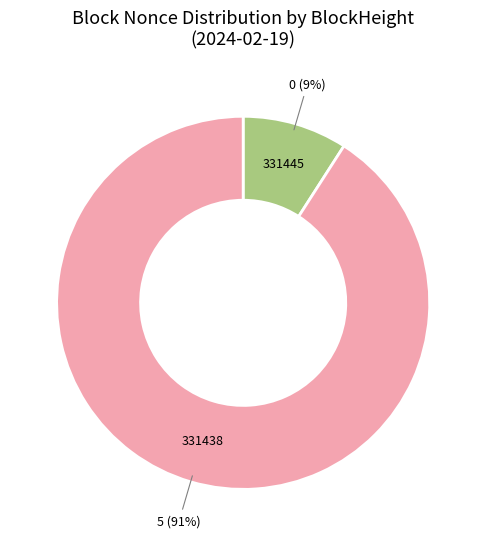

What is the largest slice in the pie chart?

331438